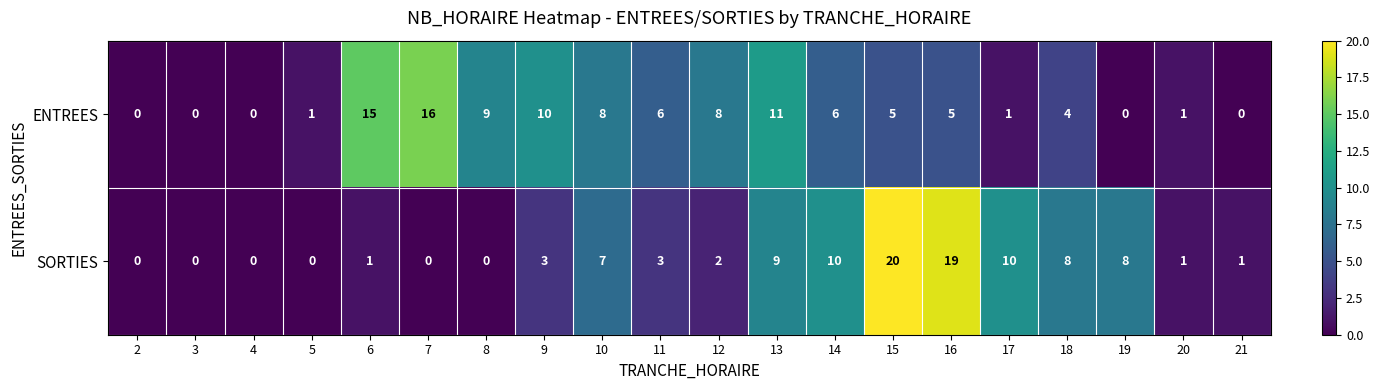

At 19, list the series in order from smallest to largest.

ENTREES, SORTIES